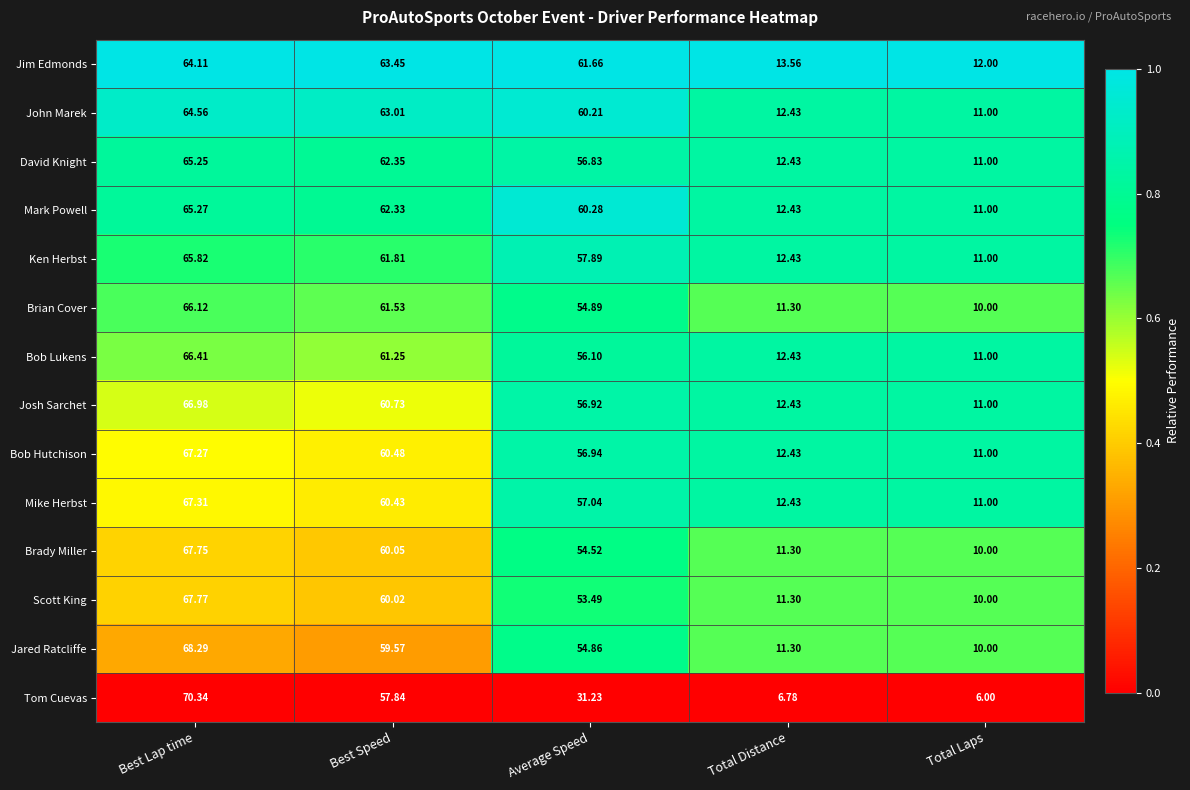

List the series in order of their peak value, highest first.

Tom Cuevas, Jared Ratcliffe, Scott King, Brady Miller, Mike Herbst, Bob Hutchison, Josh Sarchet, Bob Lukens, Brian Cover, Ken Herbst, Mark Powell, David Knight, John Marek, Jim Edmonds